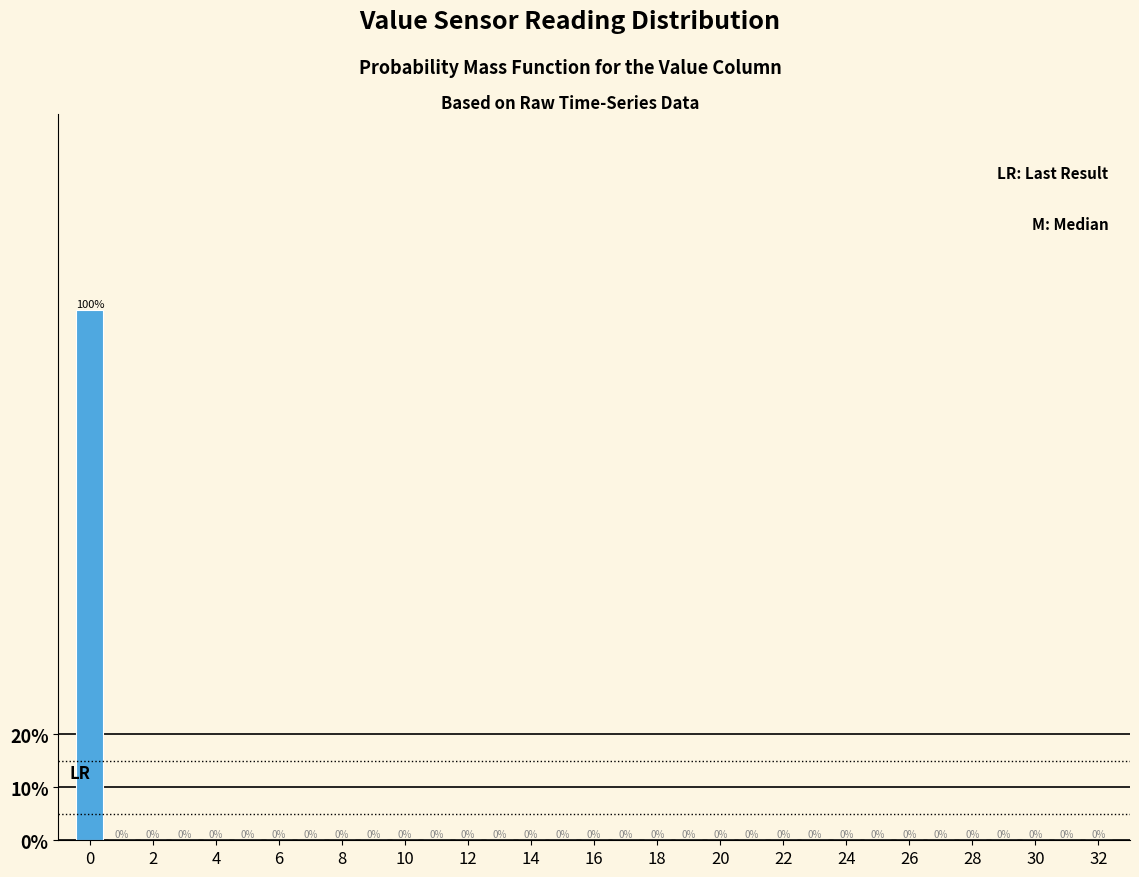

What is the height of the bar covering -0.5 to 0.5 on the x-axis? The bar edges are not printed on the chart, so give them approximately, as read against the axis.

100